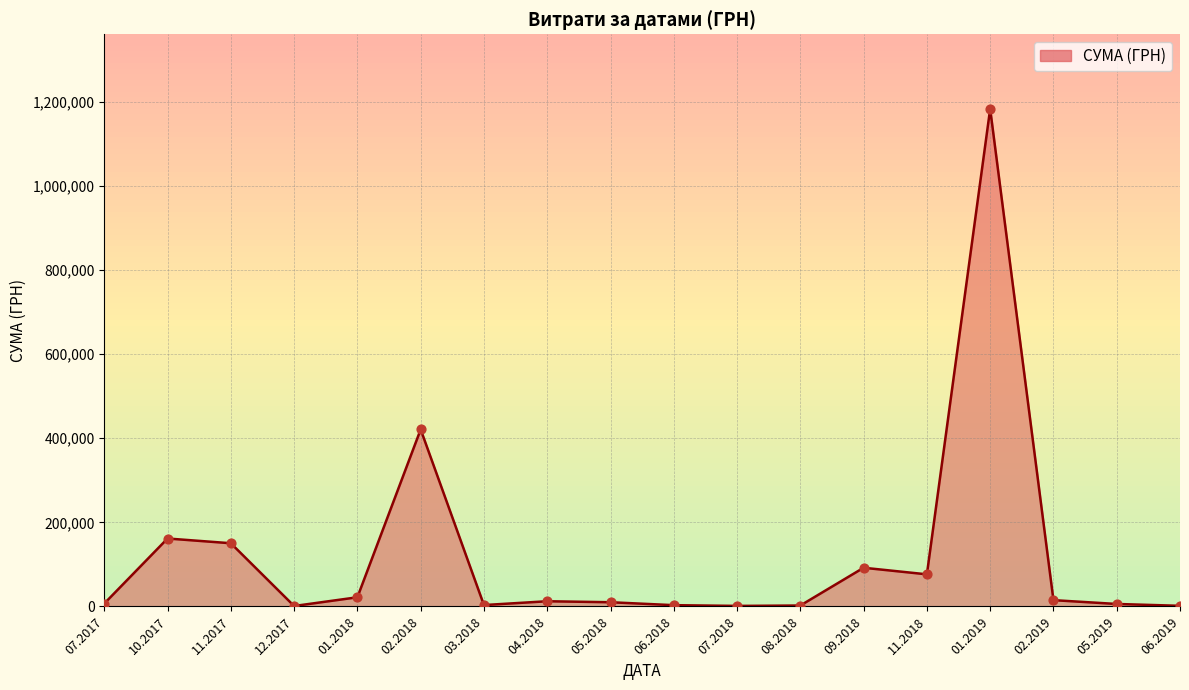

Approximately how many times larger is the value at 01.2019 compared to 11.2018?

15.5